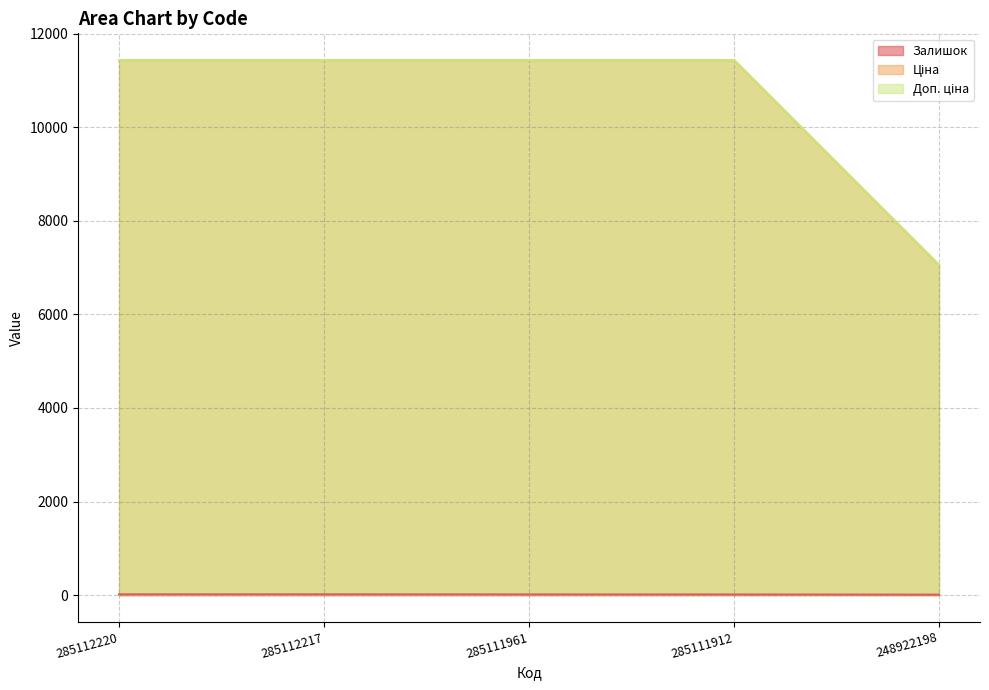

Between 285112220 and 285111912, which series saw the biggest shift?

Залишок